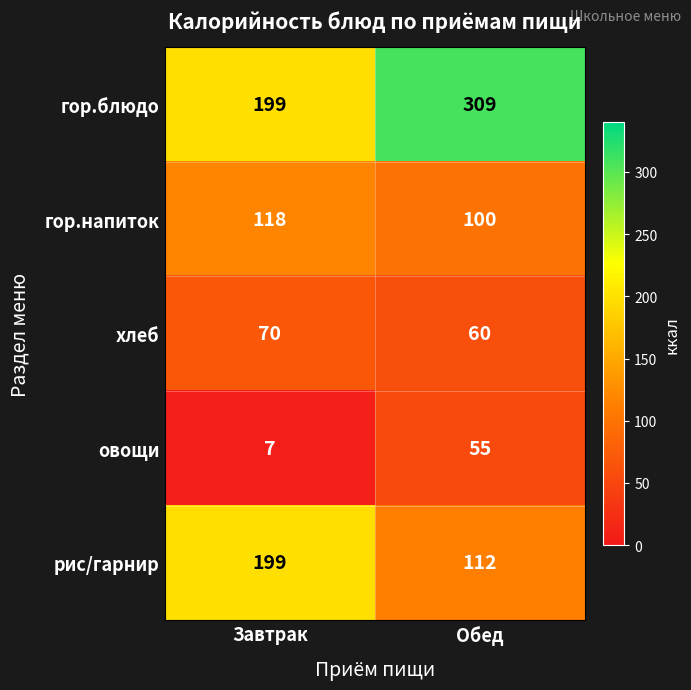

Is it true that хлеб equals 14 at Обед?

False